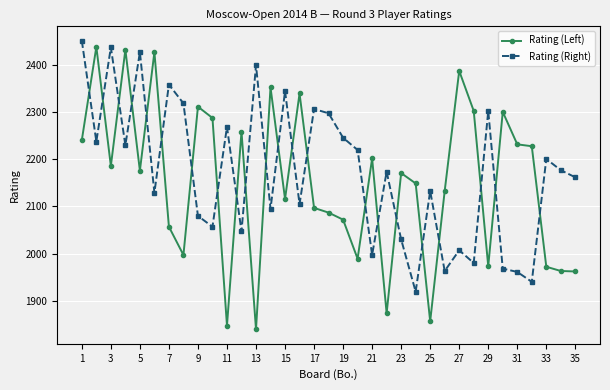

What are all the series names shown in the legend?

Rating (Left), Rating (Right)